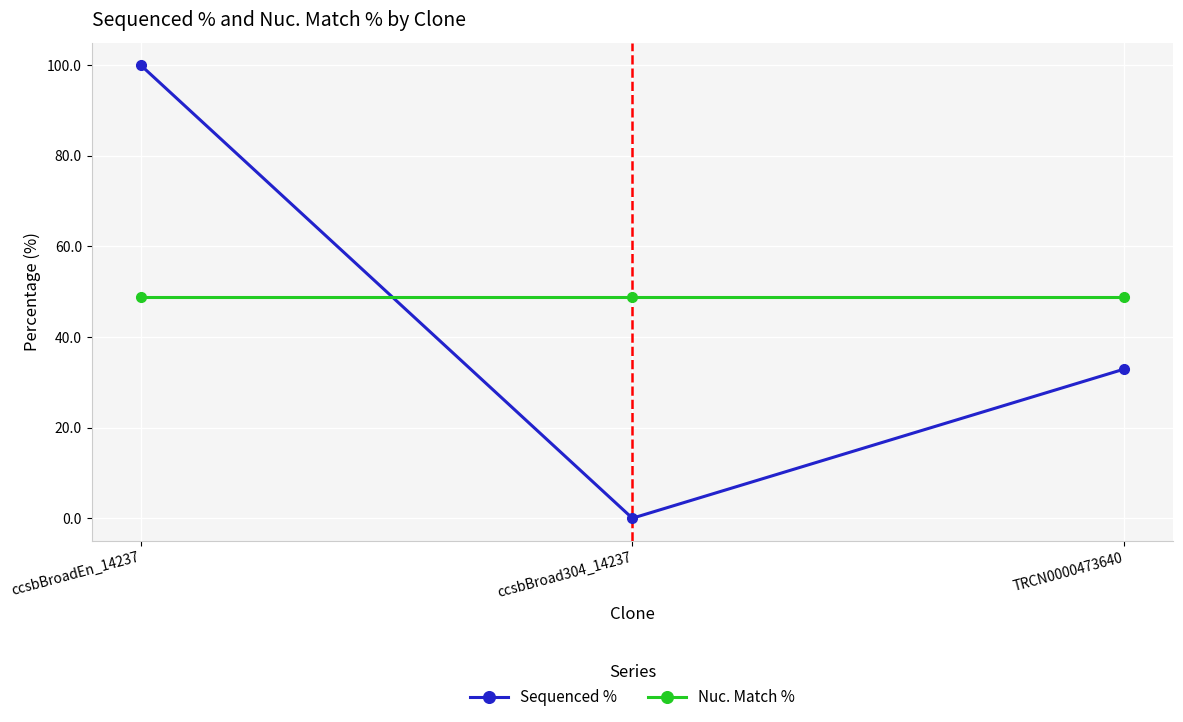

List the series in order of their overall mean, lowest first.

Sequenced %, Nuc. Match %